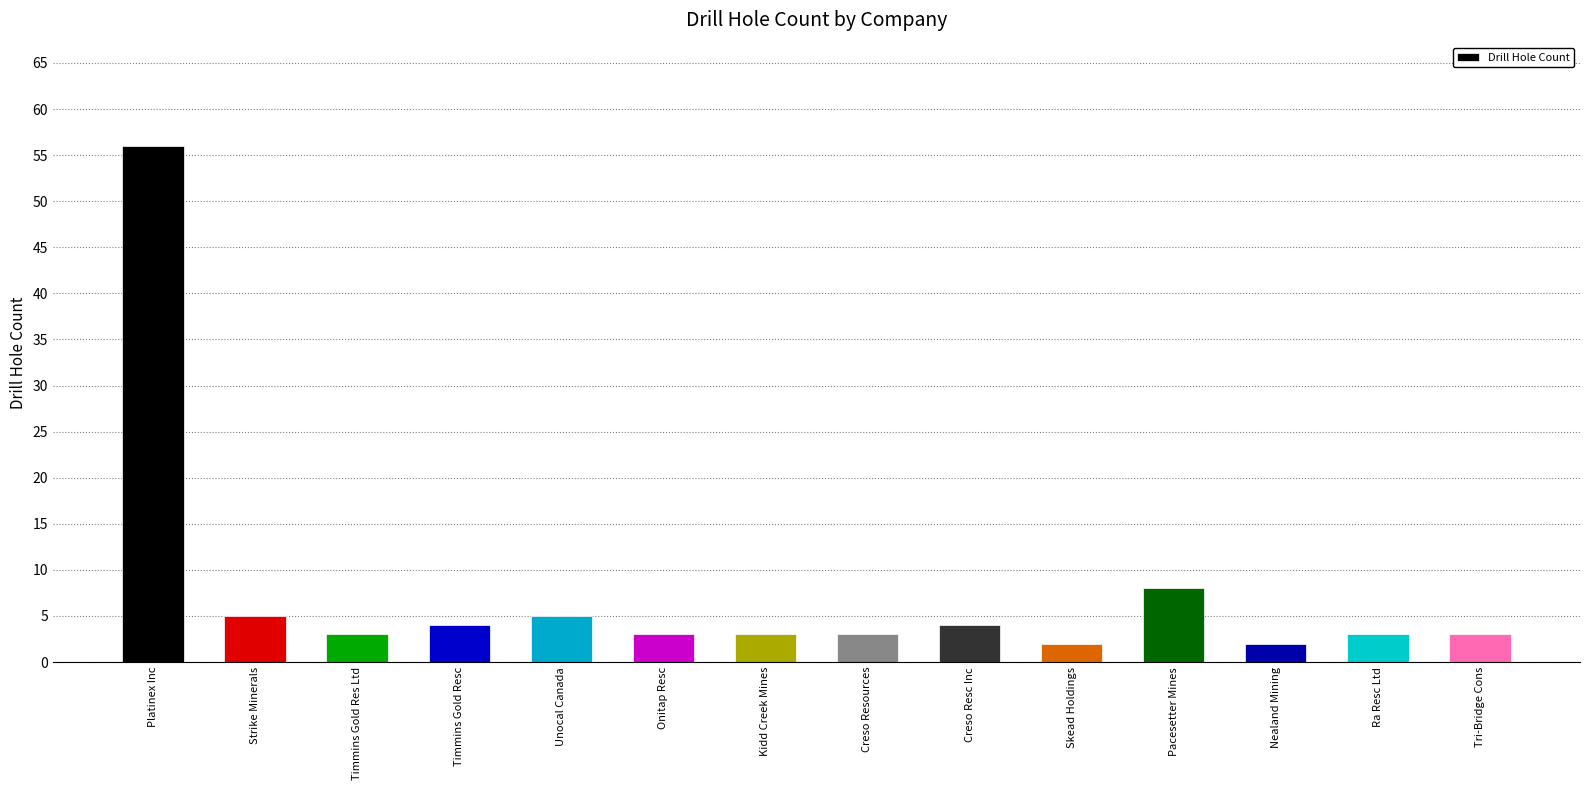

What is the difference between the maximum and minimum values?

54